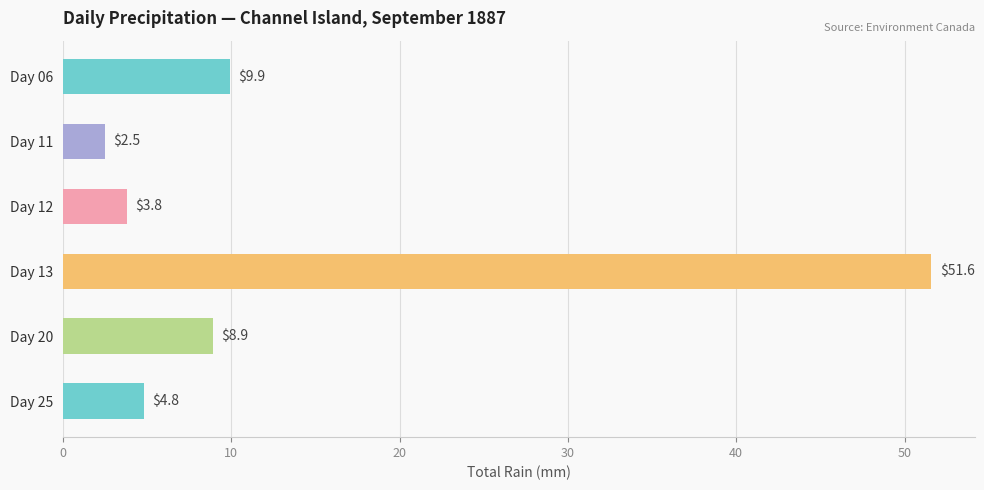

What is the difference between the maximum and second lowest values?

47.8